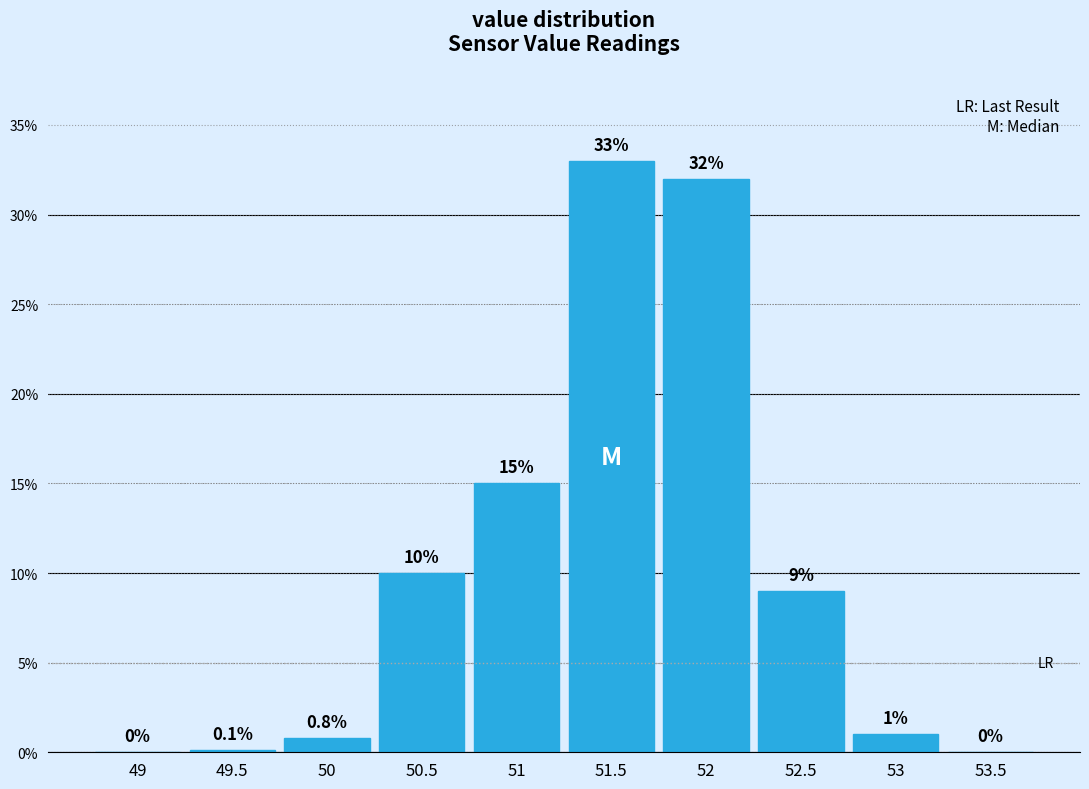

Reading right to left, list all the values displayed in this chart.

53.5=0.0	53=1.0	52.5=9.0	52=32.0	51.5=33.0	51=15.0	50.5=10.0	50=0.8	49.5=0.1	49=0.0